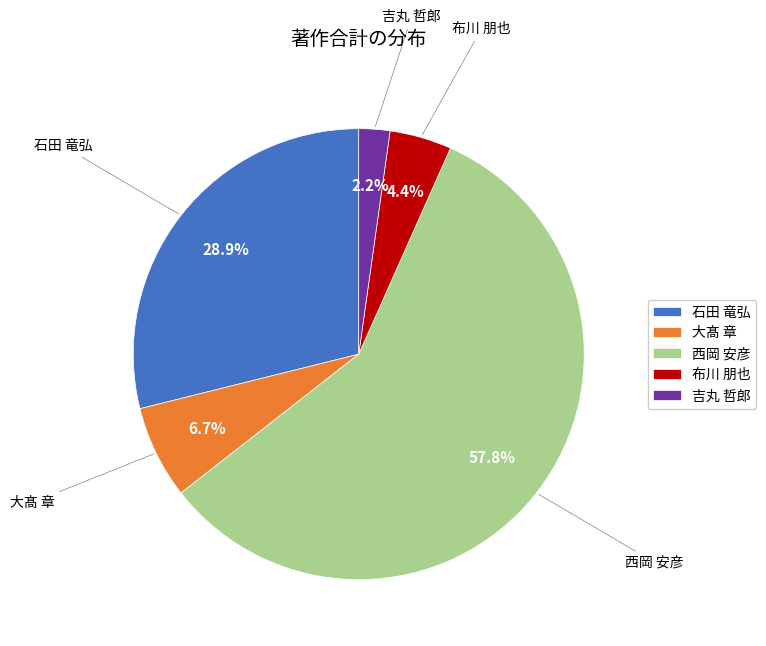

What is the majority slice?

西岡 安彦